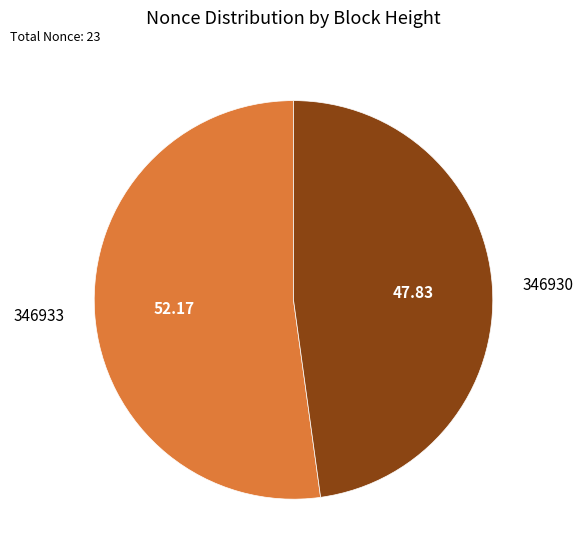

Rank the categories by value from lowest to highest.

346930, 346933